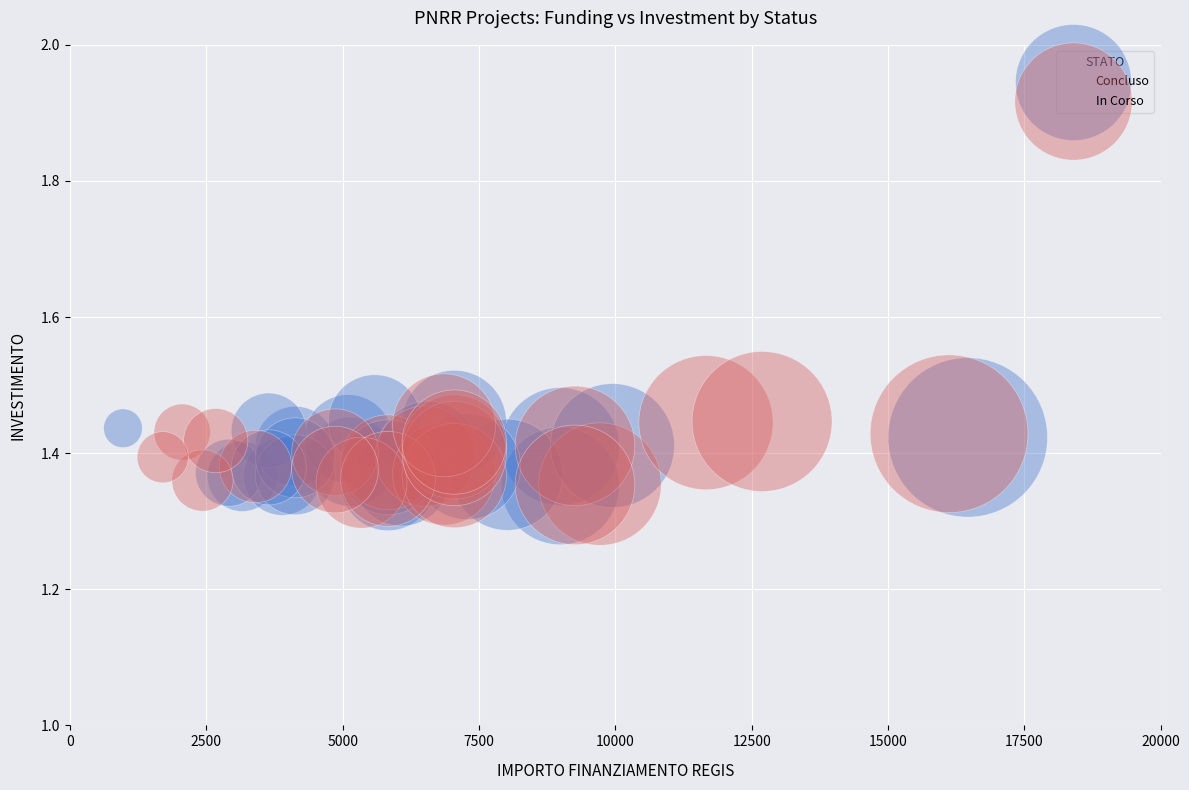

What are all the series names shown in the legend?

Concluso, In Corso